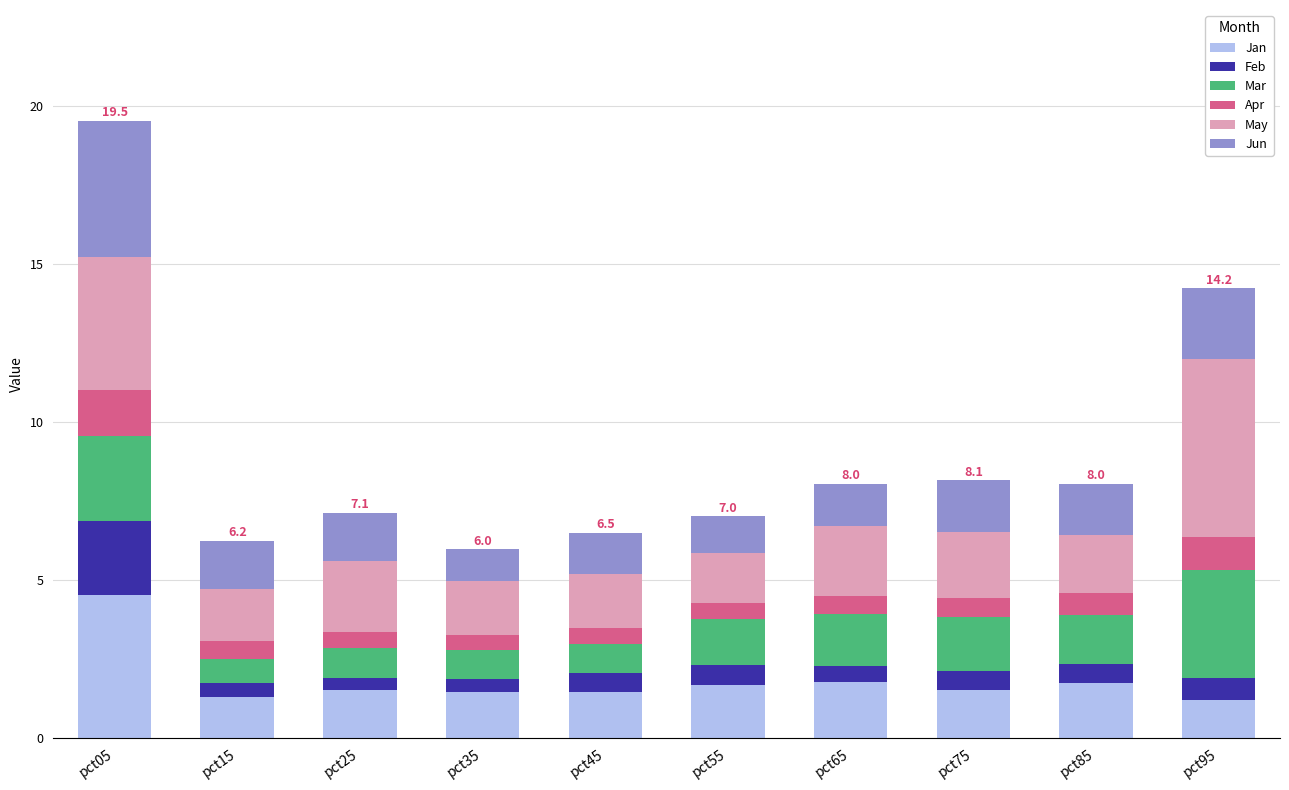

What is the minimum value for Jan?

1.2